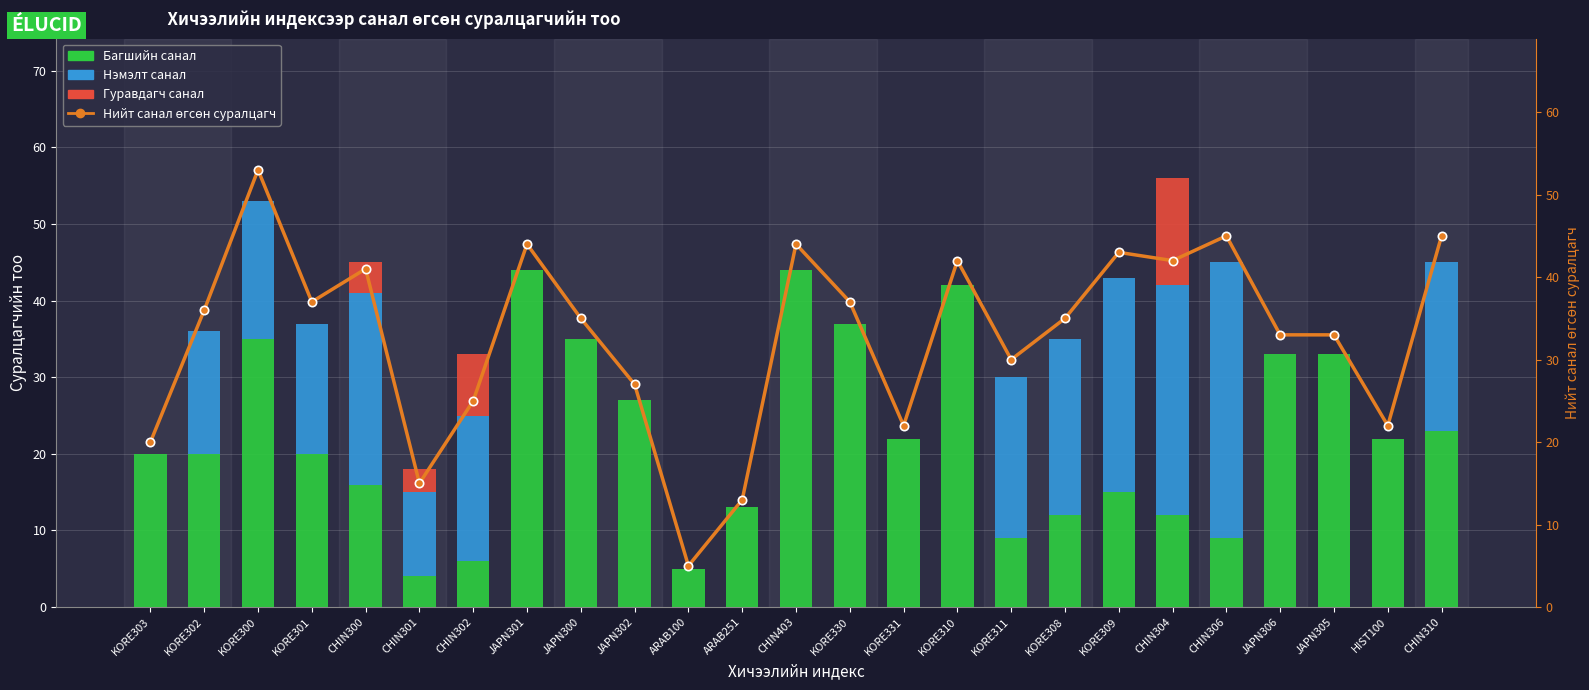

The Багшийн санал series shows 17 at JAPN306. True or false?

False